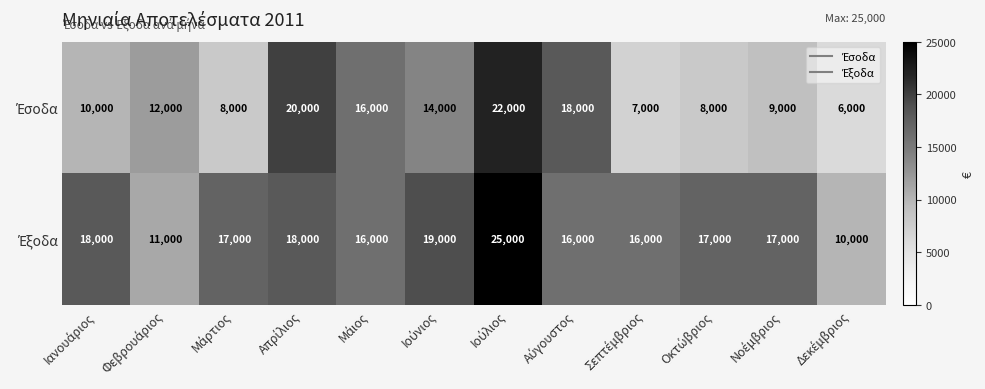

Count the number of data series in this chart.

2